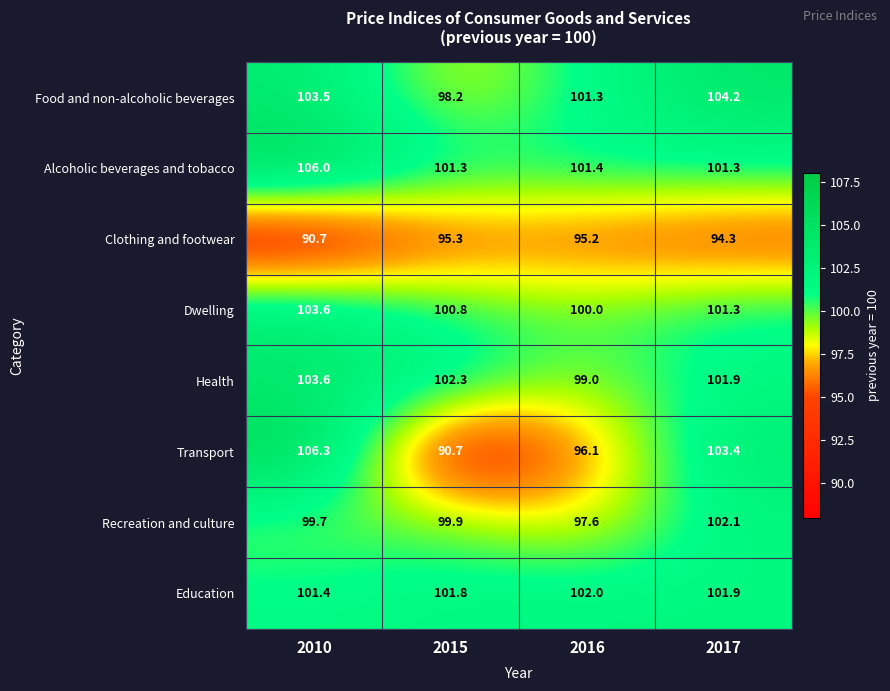

What is the highest value of the Dwelling series?

103.6